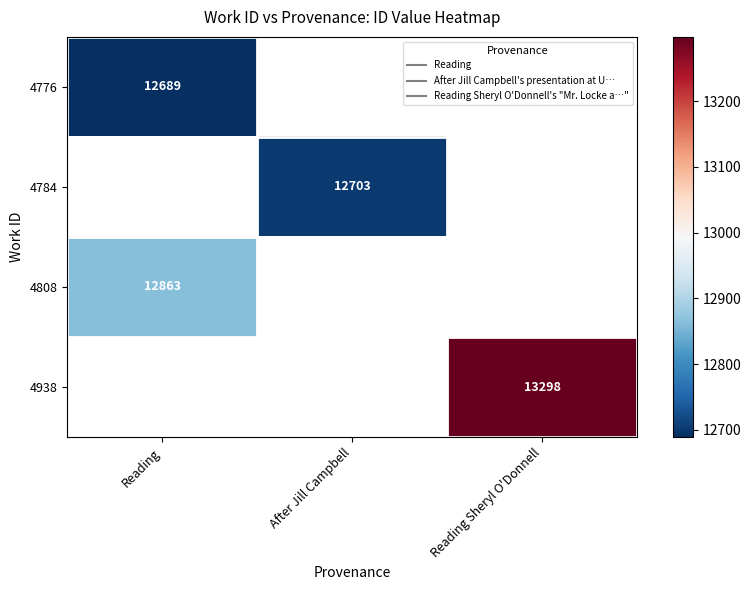

Which category has the highest value in the 4776 series?

Reading